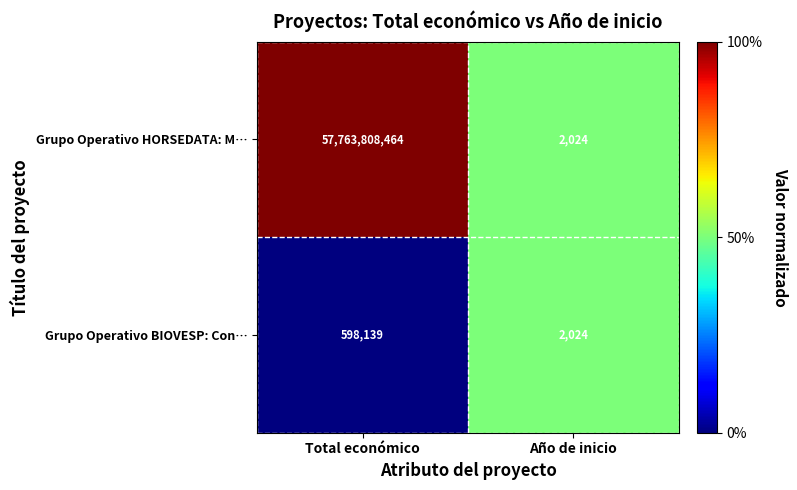

How many distinct data groups are displayed?

2